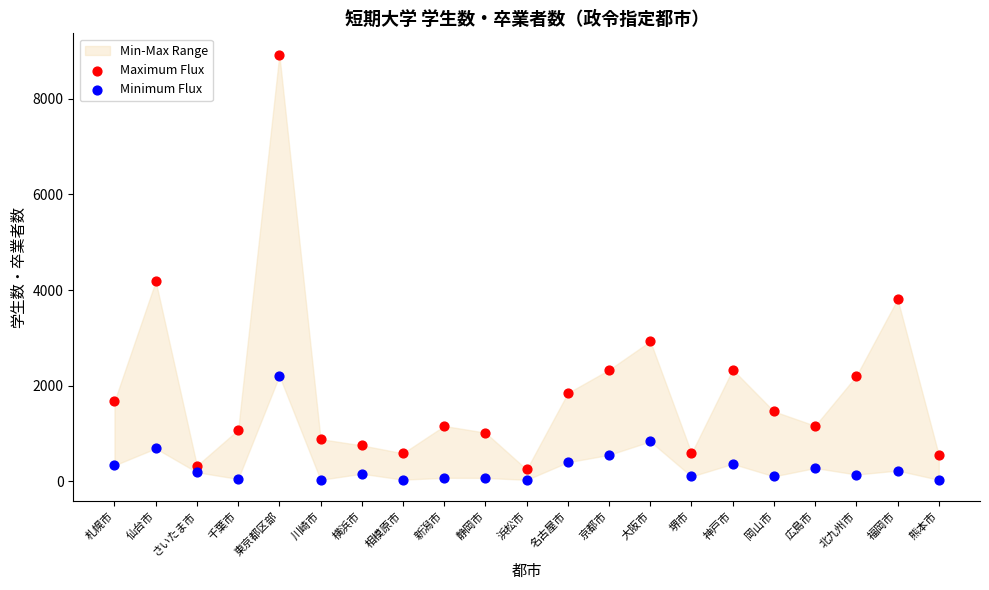

Which series contains the lowest Y value?

Minimum Flux